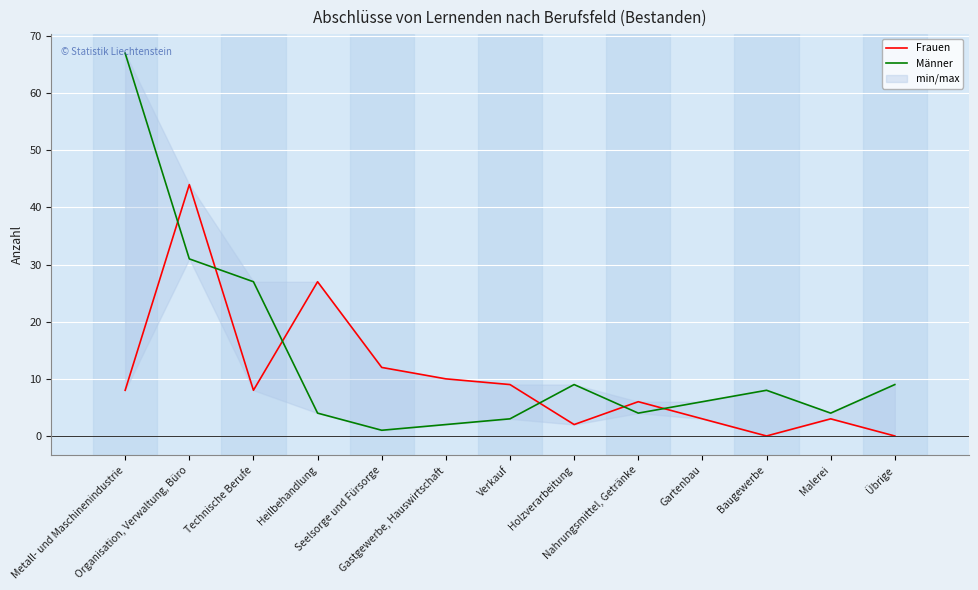

Reading left to right, list all the values displayed in this chart.

Frauen: 8	44	8	27	12	10	9	2	6	3	0	3	0
Männer: 67	31	27	4	1	2	3	9	4	6	8	4	9